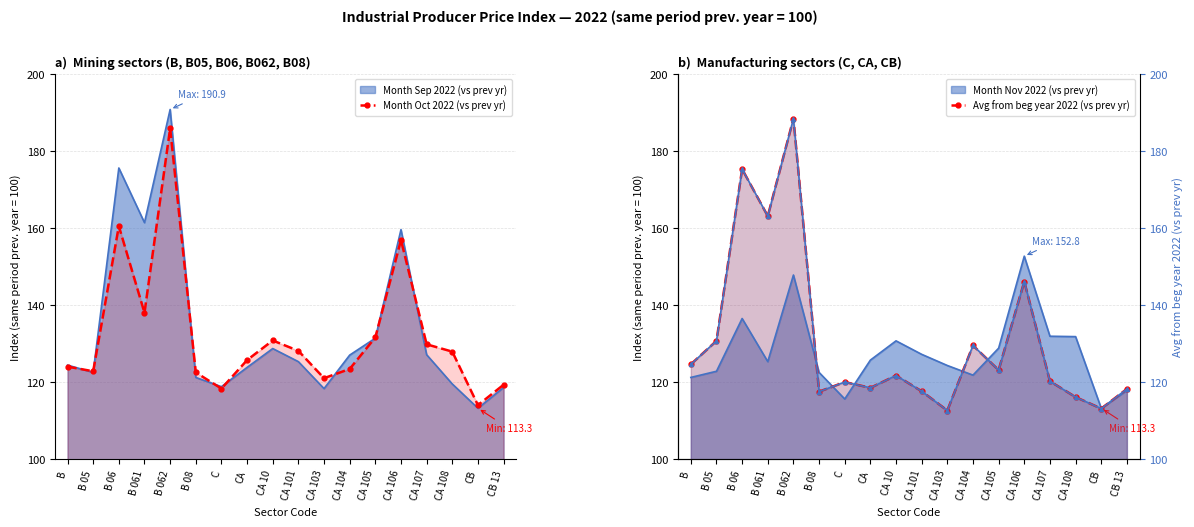

At which label is Month Oct 2022 (vs prev yr) closest to 150?

CA 106